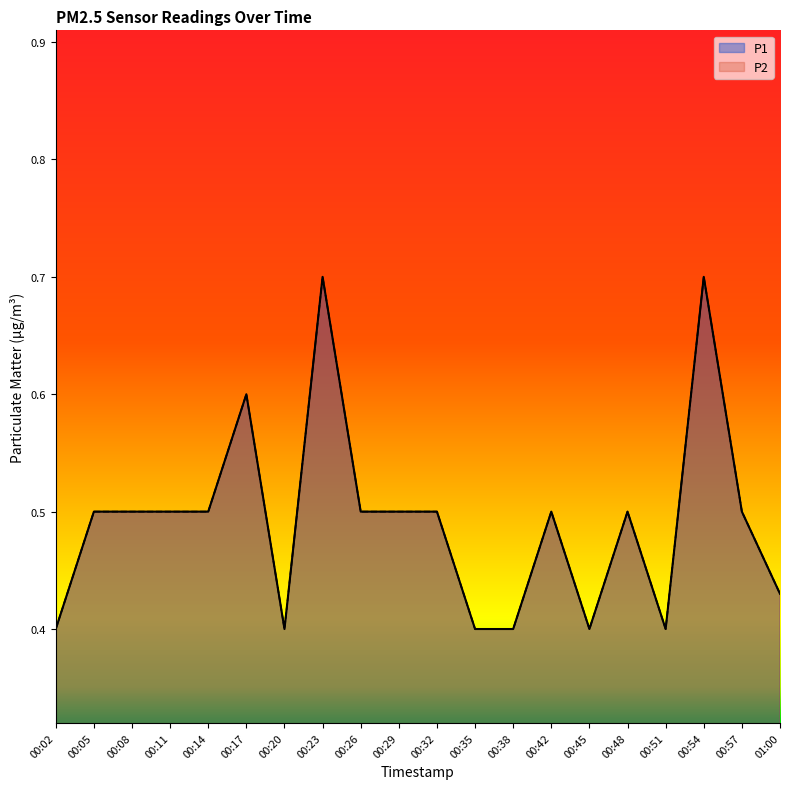

What is the sum of the P2 values at 00:54 and 00:32?

1.2